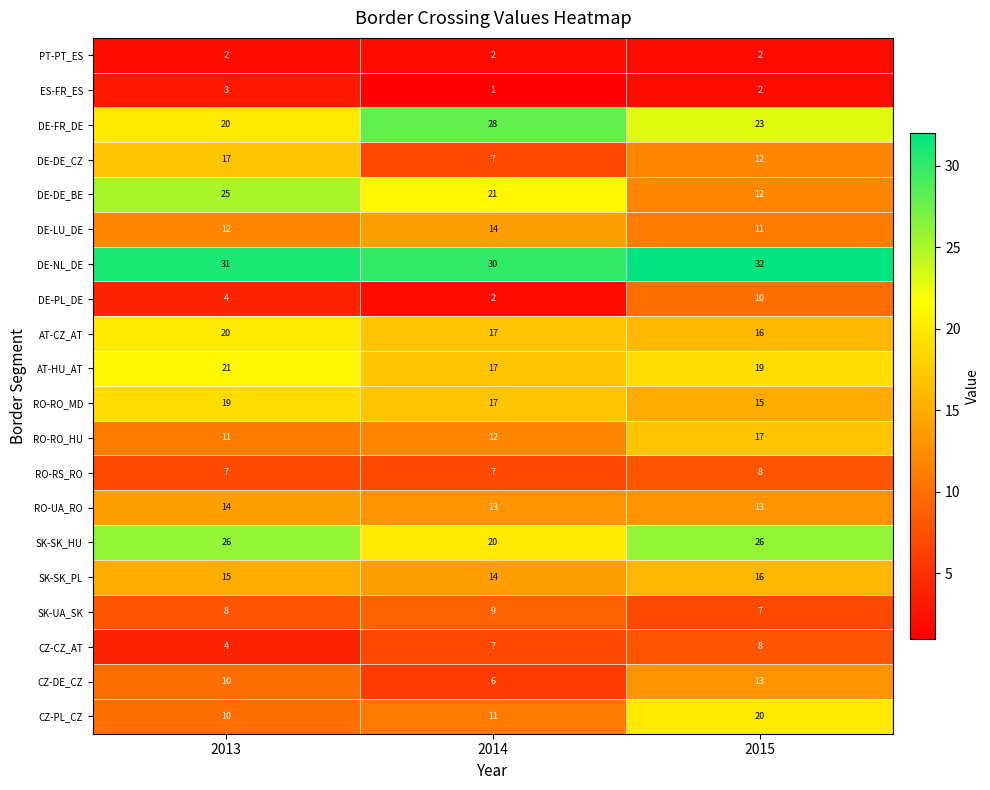

What is the average value of the DE-PL_DE series?

5